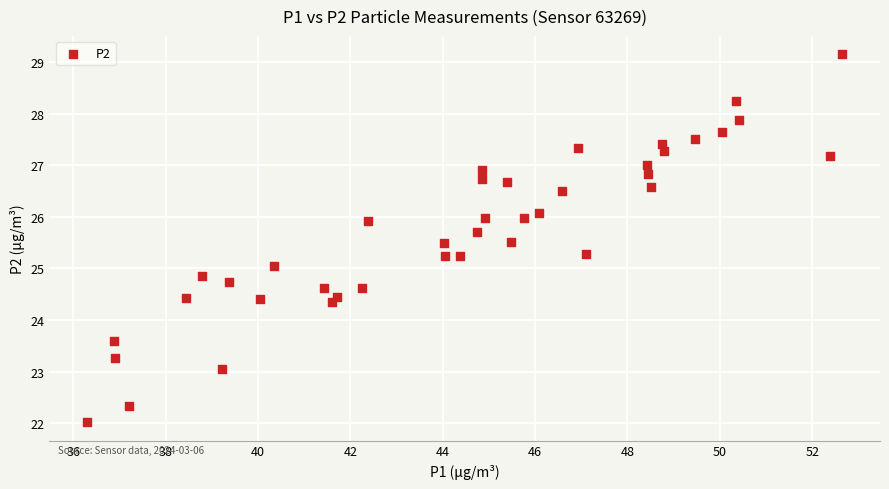

What is the range of Y values (max minus min)?

7.1